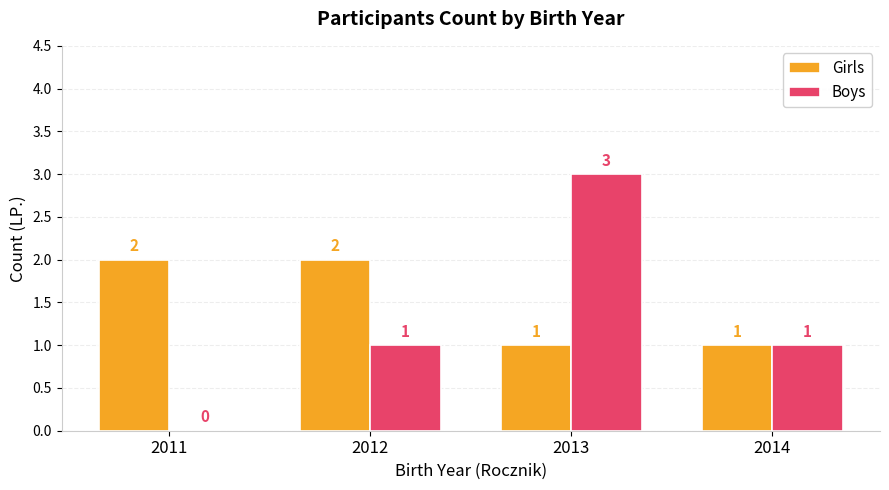

Are the bars grouped side by side (vs. stacked)?

Yes